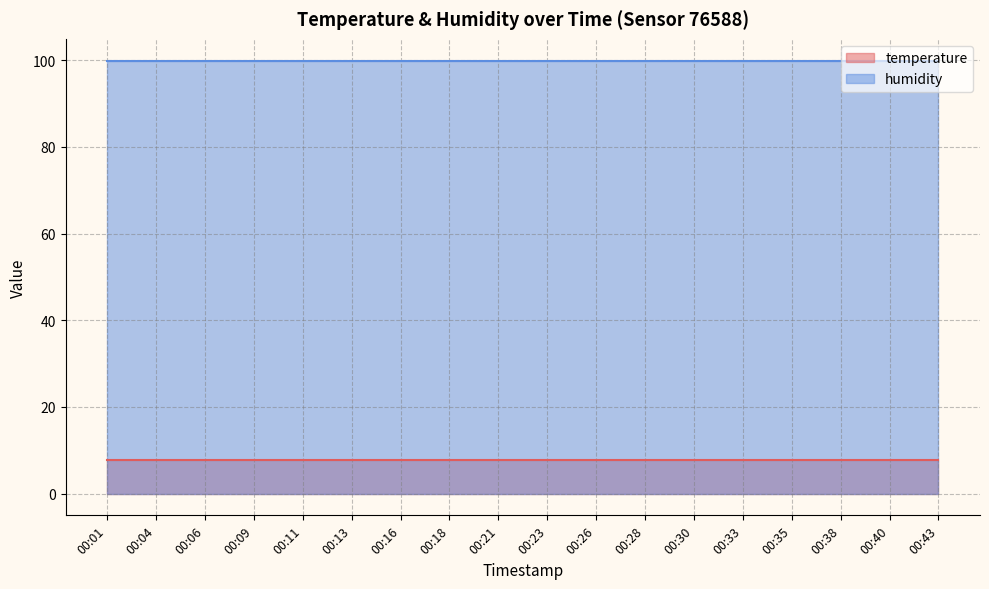

Where is humidity nearest to the value 99?

00:01